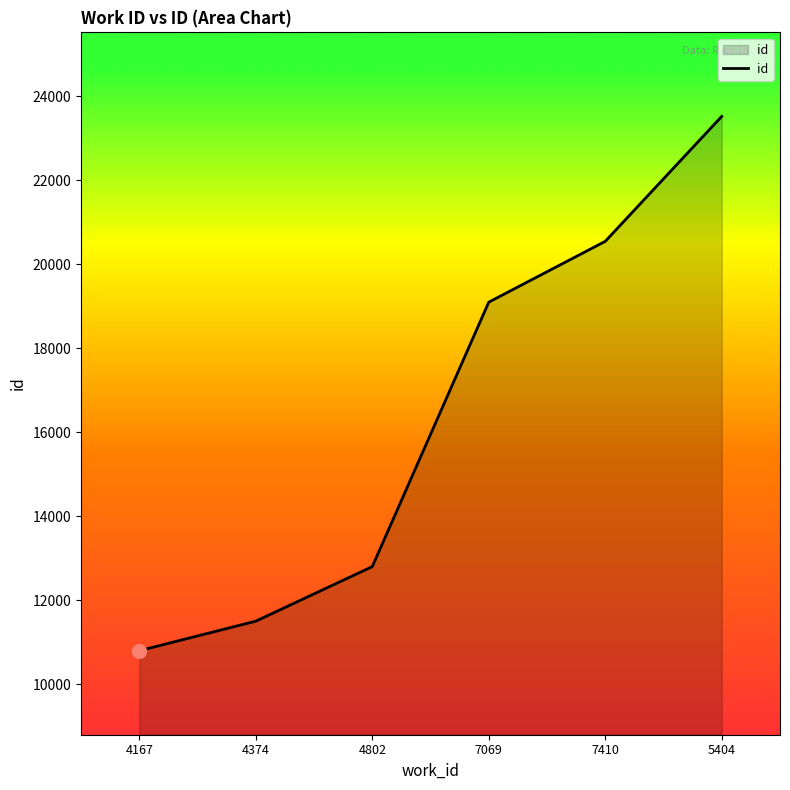

True or false: the data has more than 1 interior local peaks.

False